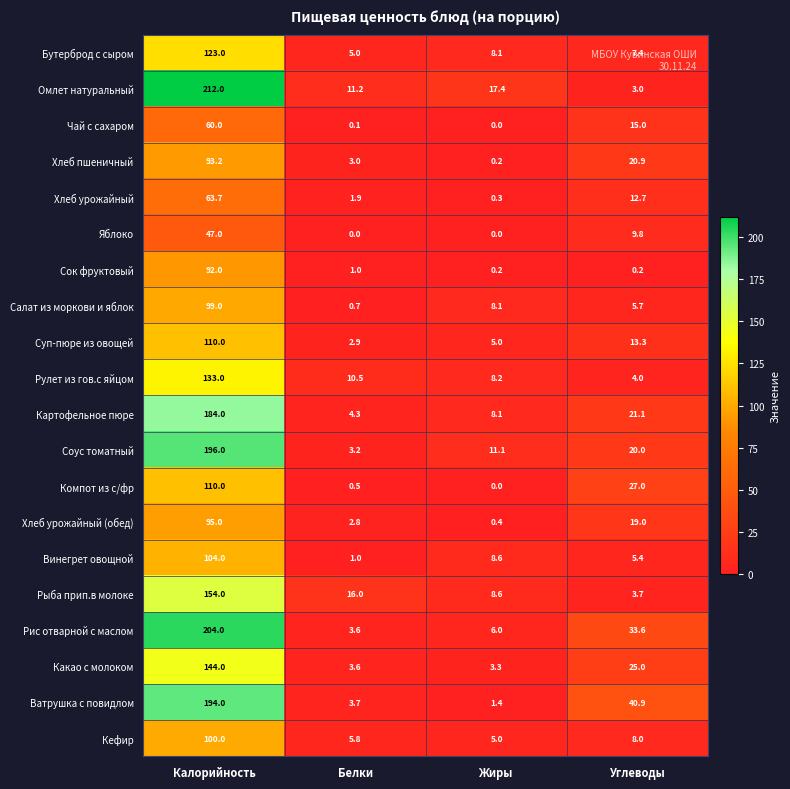

Which series has the largest total across all categories?

Рис отварной с маслом